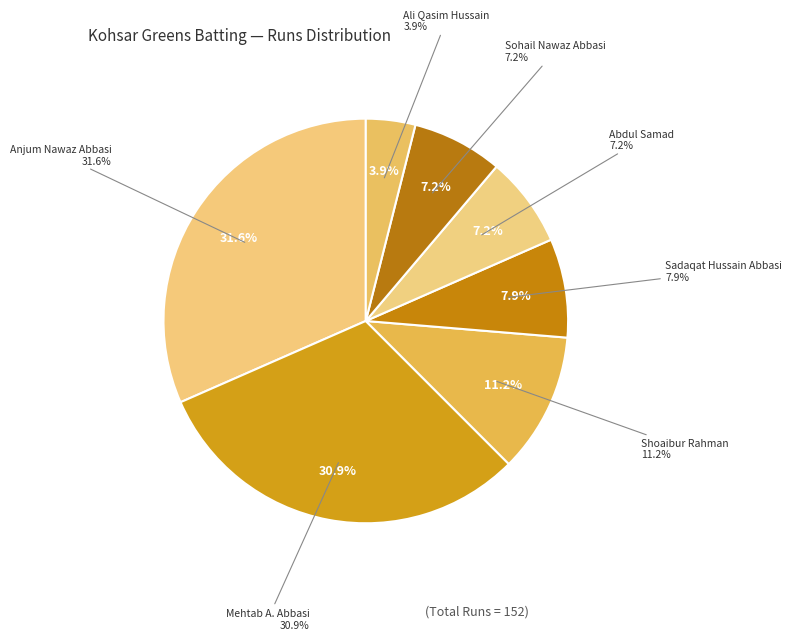

Does Mehtab A. Abbasi represent more than half of the total?

No